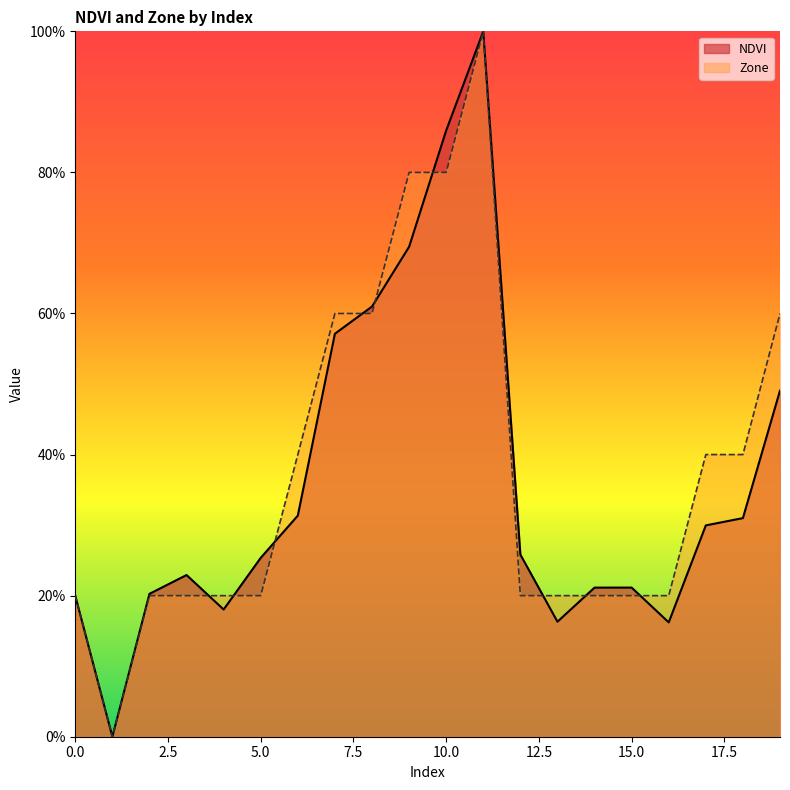

Which label corresponds to the largest value in the chart?

11